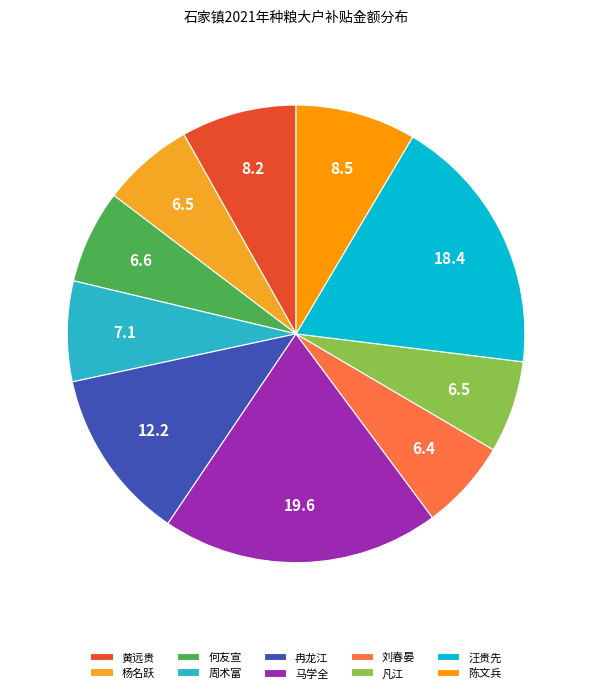

Approximately how many times larger is the value at 刘春晏 compared to 周术富?

0.9